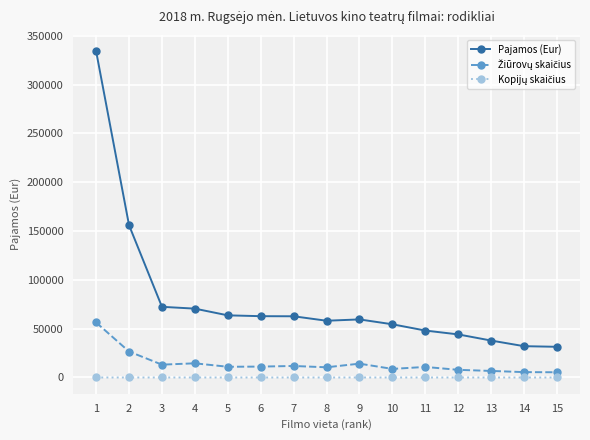

How many categories are shown in the chart?

15